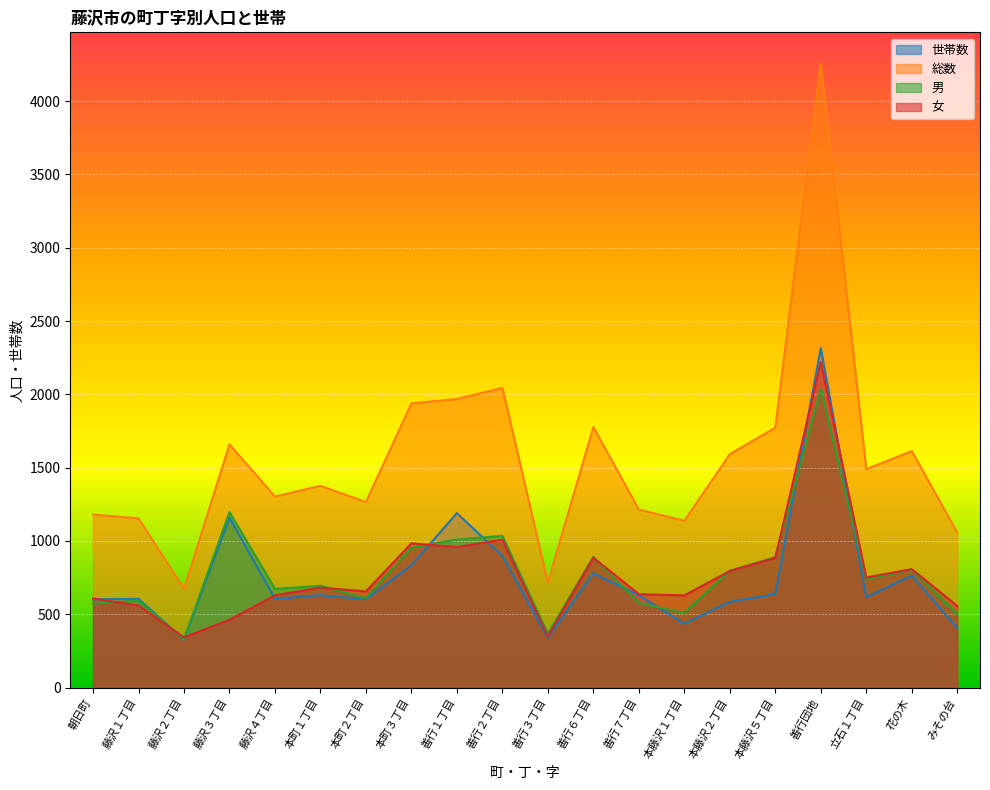

What is the average value of the 女 series?

770